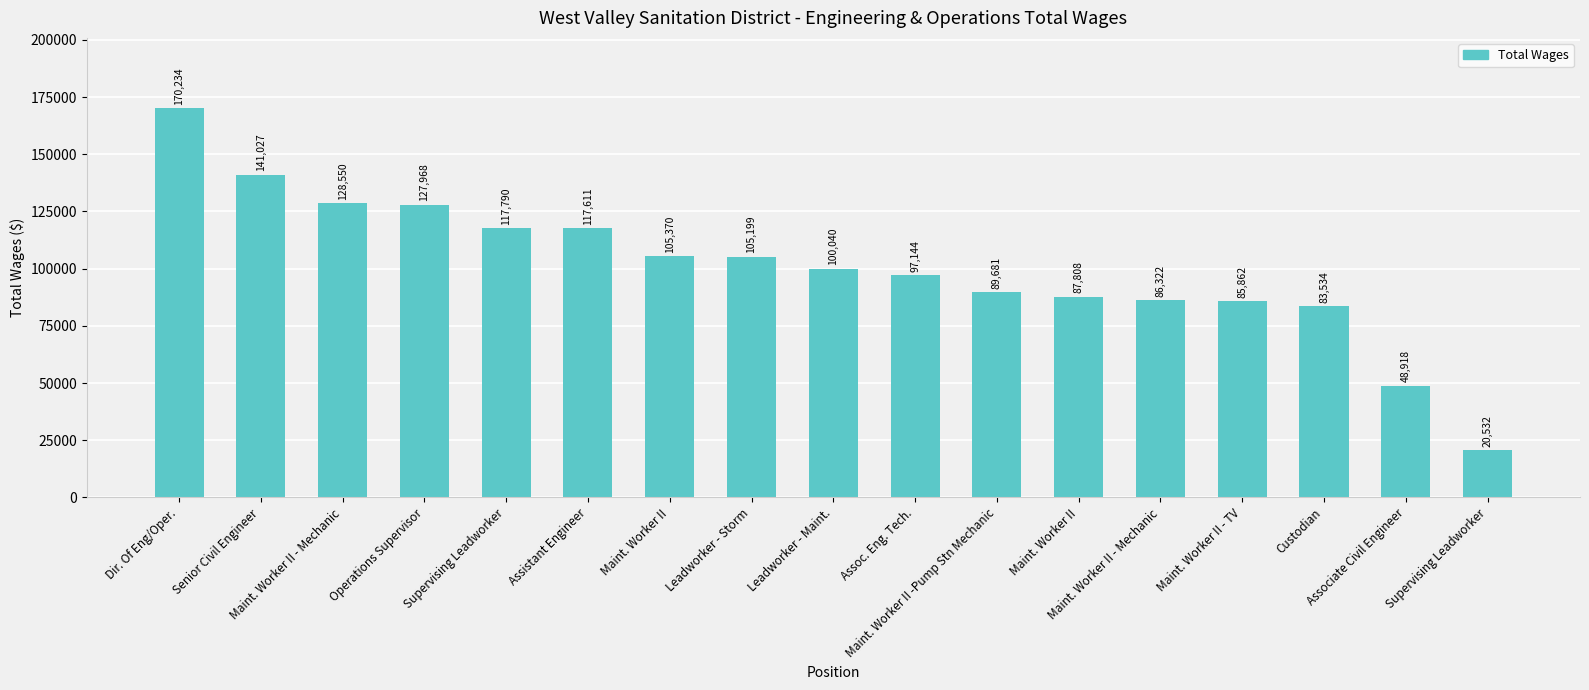

How many data points does each series have?

17